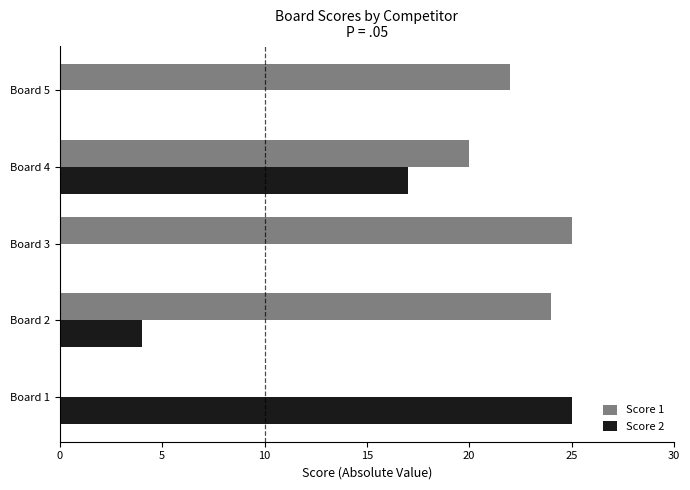

Where is Score 2 nearest to the value 12?

Board 4